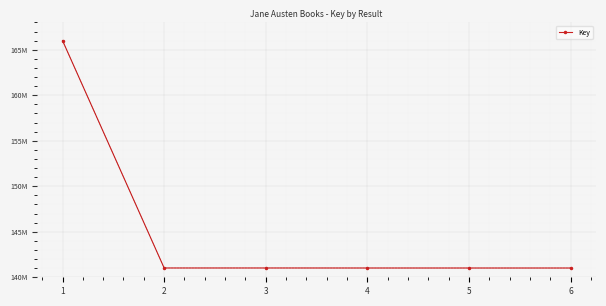

True or false: the data shows 141017864 at 6.

True